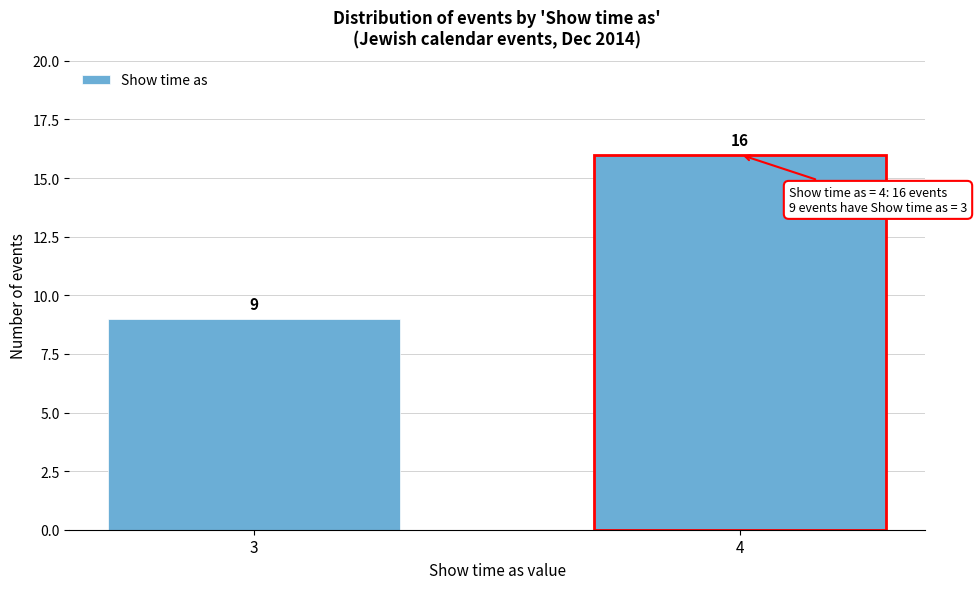

Reading left to right, list all the values displayed in this chart.

9	16